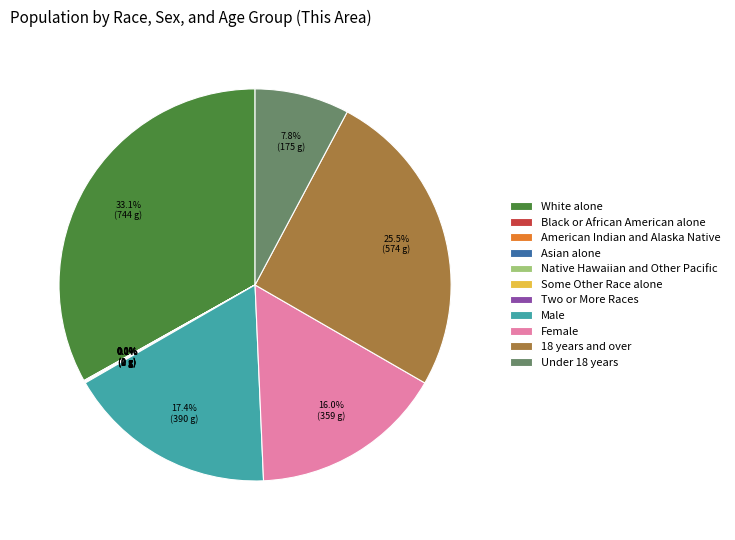

How many segments does this pie chart have?

11